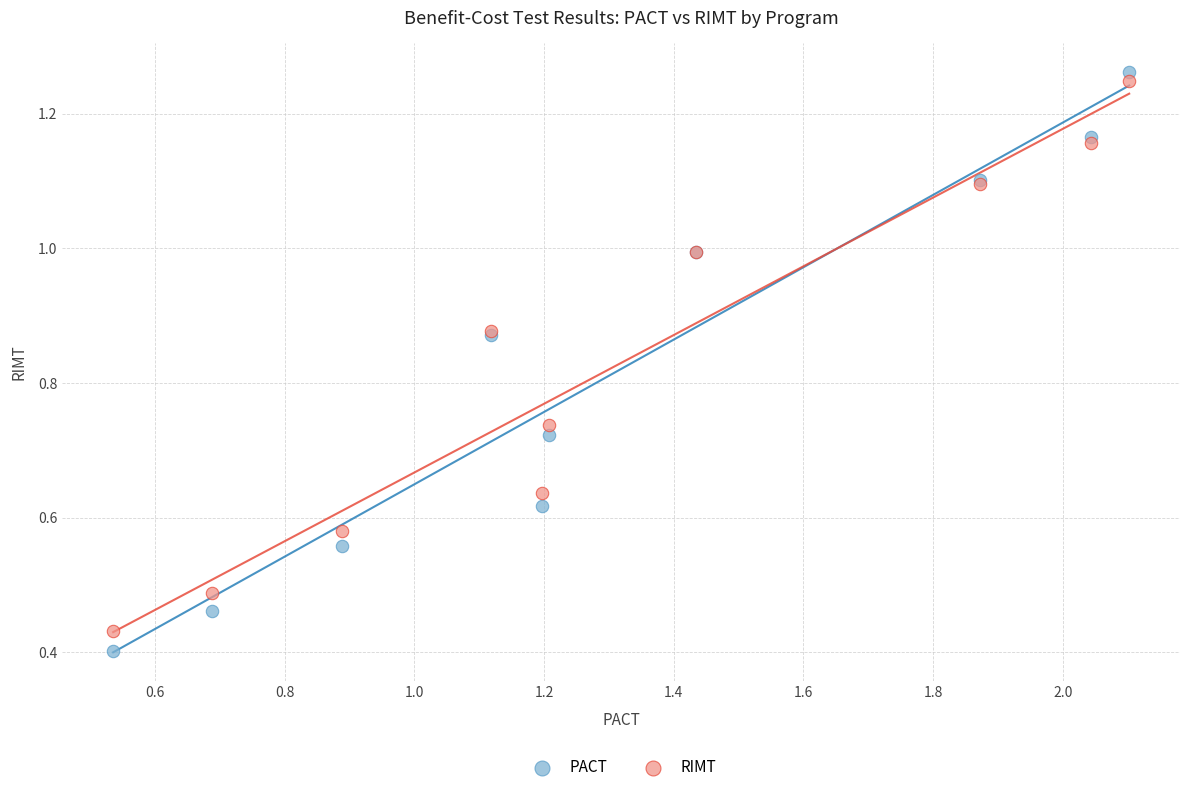

Which series has the largest Y range (max minus min)?

PACT